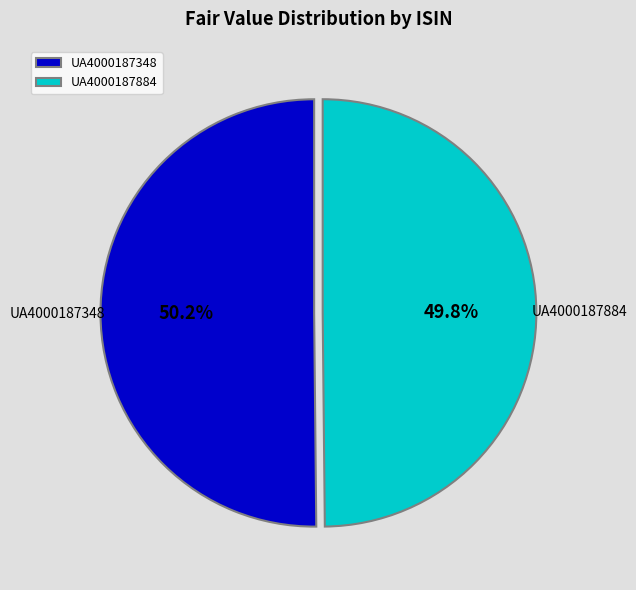

To the nearest percent, what is the average slice percentage?

50%